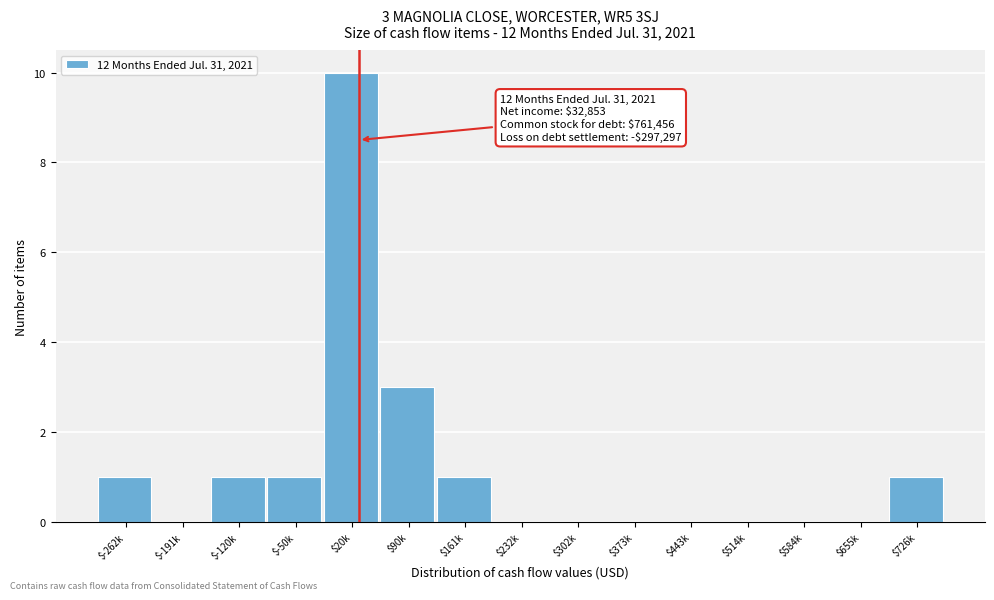

True or false: the data shows -5 at $655k.

False